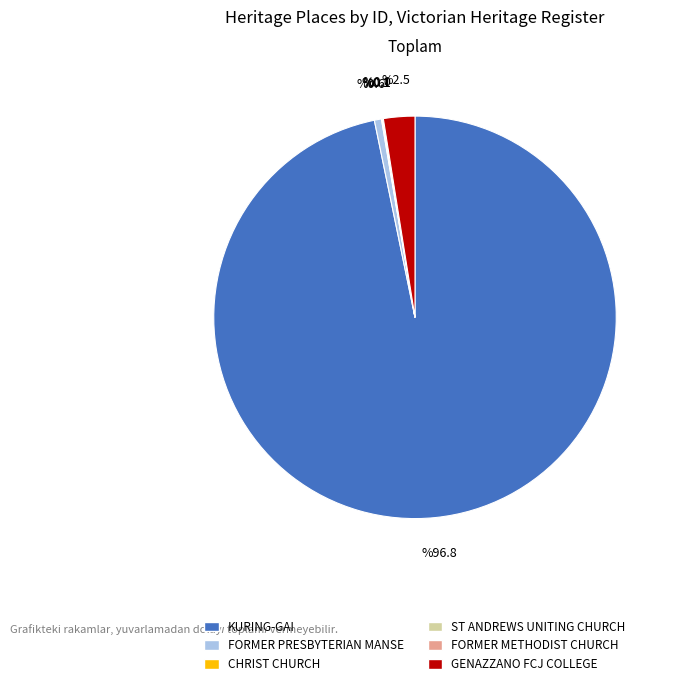

Which slice represents more than half of the pie?

KURING-GAI